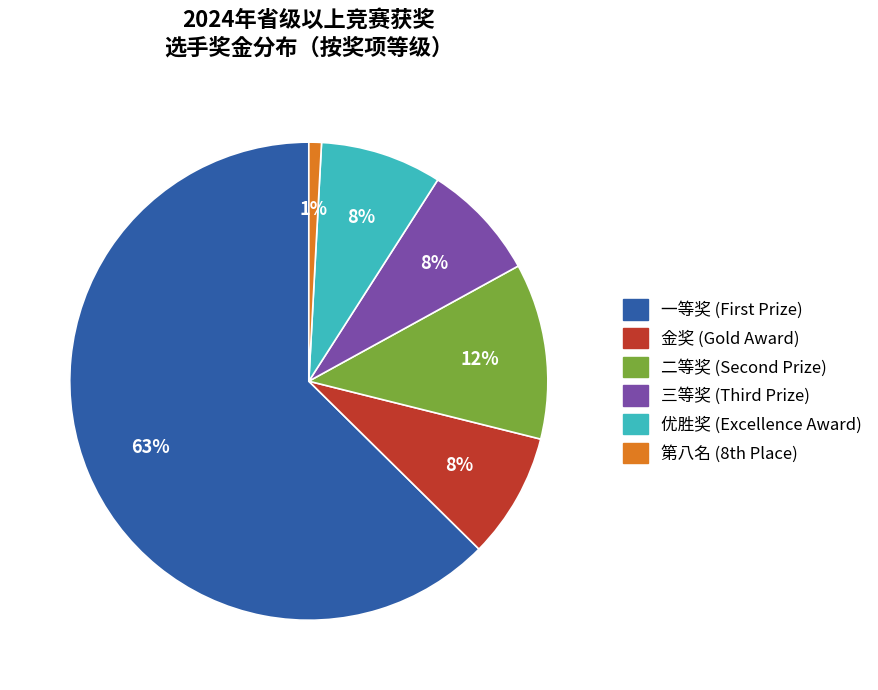

To the nearest percent, what portion does 优胜奖 (Excellence Award) represent?

8%